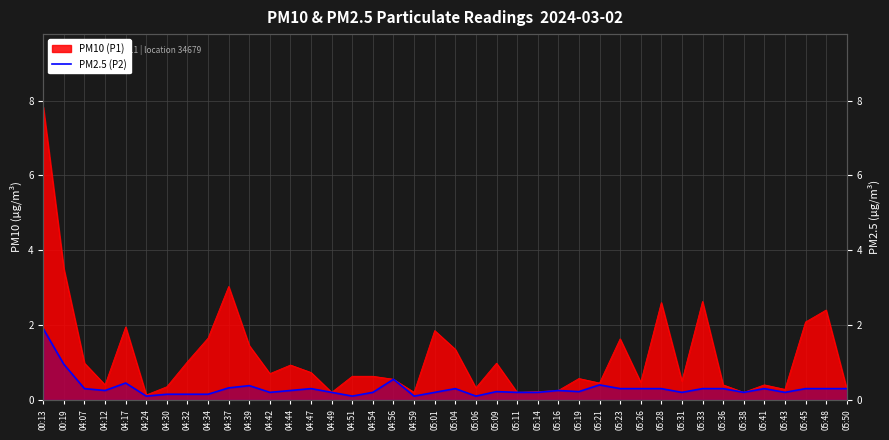

At which category does the data reach its first local valley?

04:12